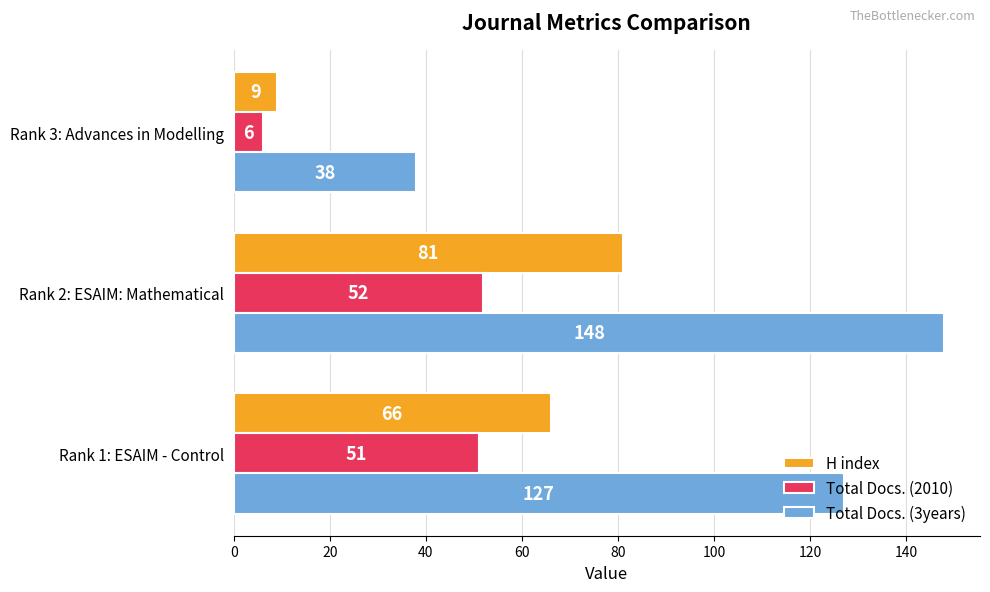

How many values in the Total Docs. (3years) series are below 127?

1